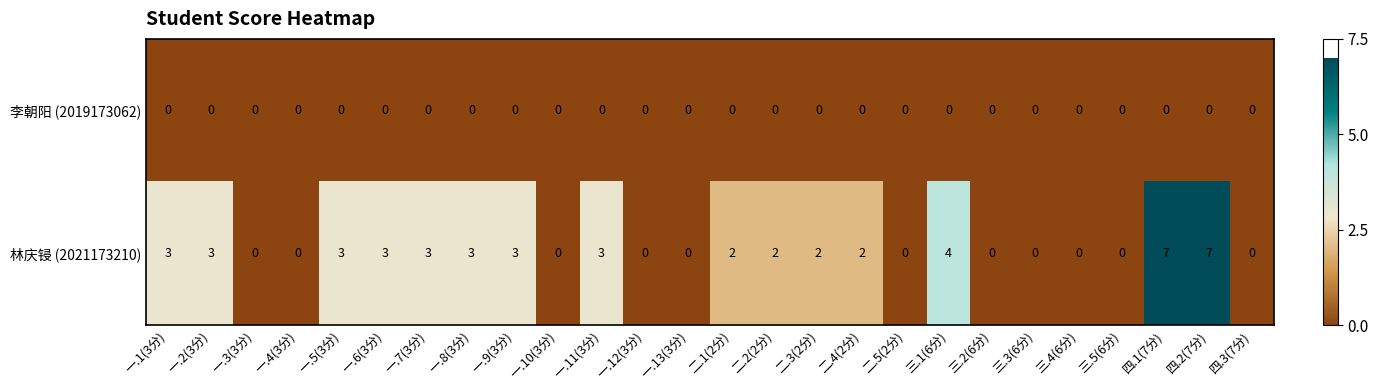

Which series has the largest range (max minus min)?

林庆锓 (2021173210)